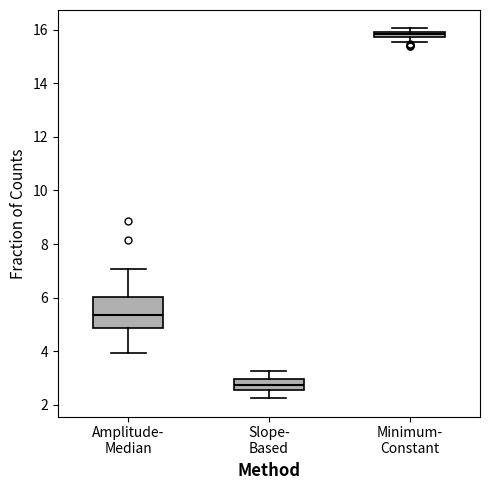

Where does the median line of the box for Slope- Based sit on the y-axis? The values are not printed on the chart, so give them approximately, as read against the axis.

2.8